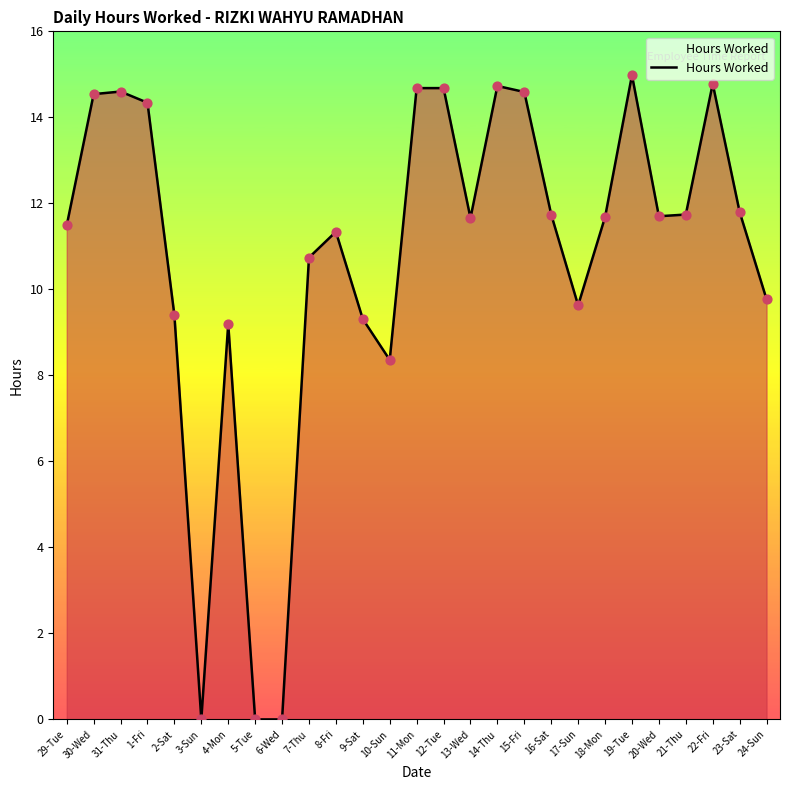

Which has a higher value, 13-Wed or 29-Tue?

13-Wed